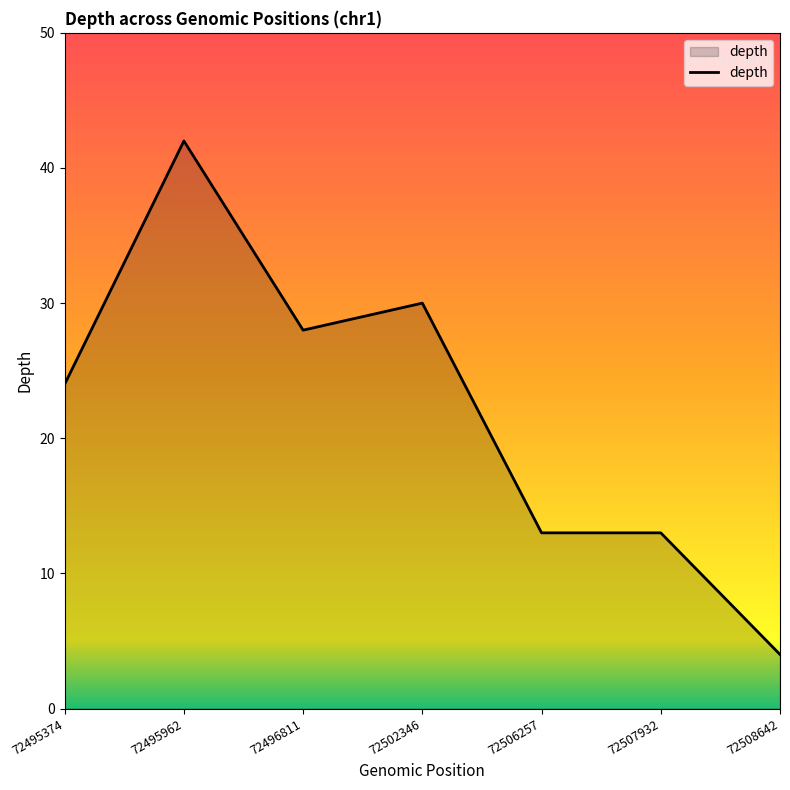

At which category does the data reach its first local peak?

72495962